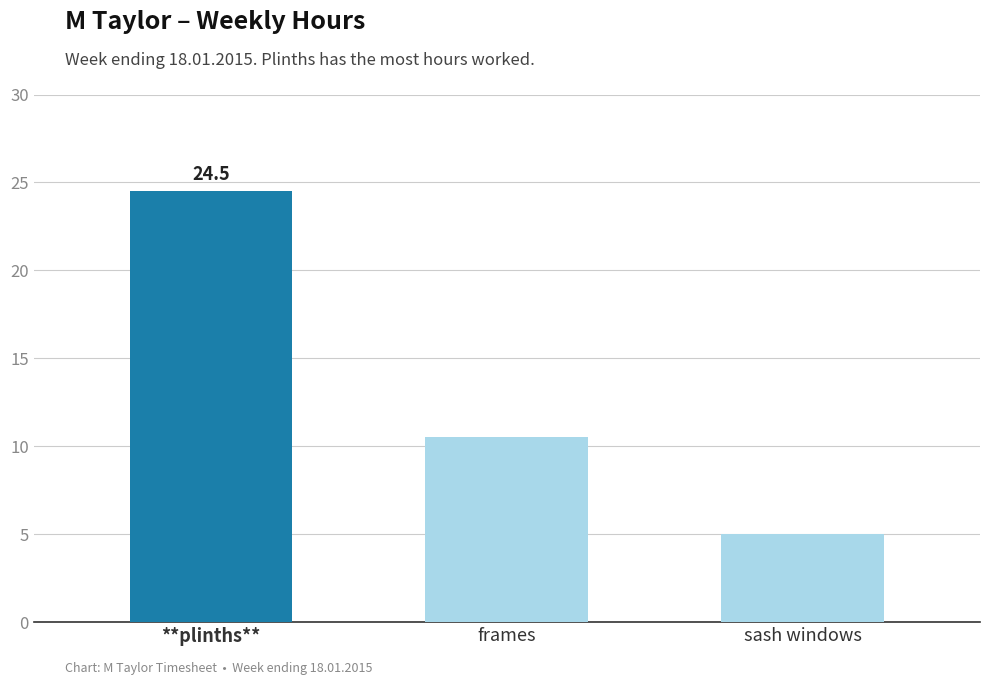

True or false: the data shows 16.4 at **plinths**.

False